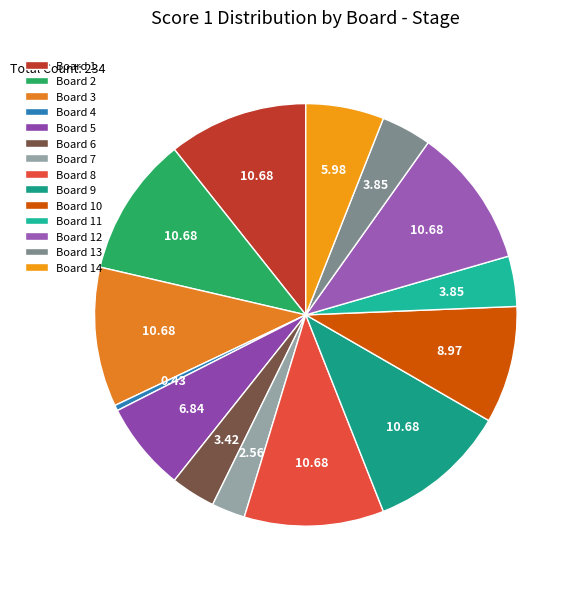

Approximately how many times larger is the value at Board 10 compared to Board 3?

0.8